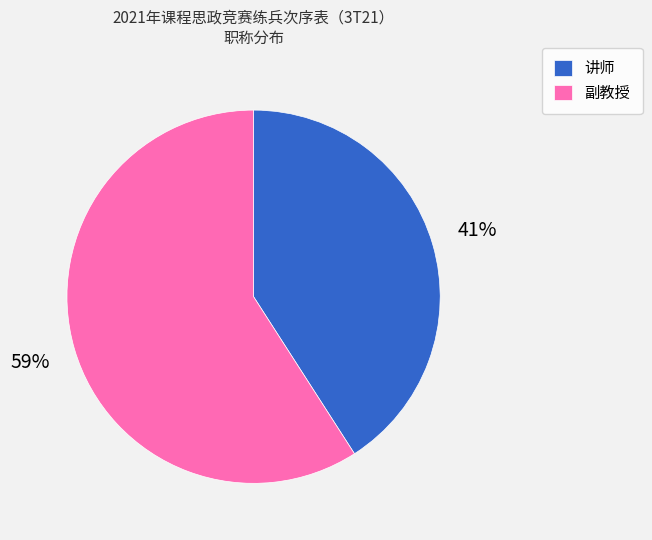

Between 讲师 and 副教授, which is larger?

副教授